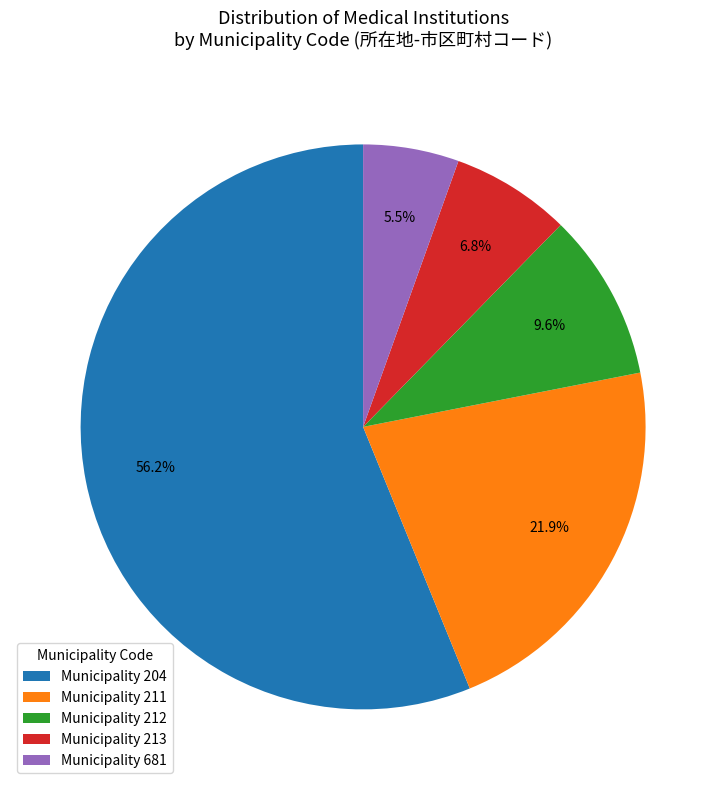

How many slices are in this pie chart?

5